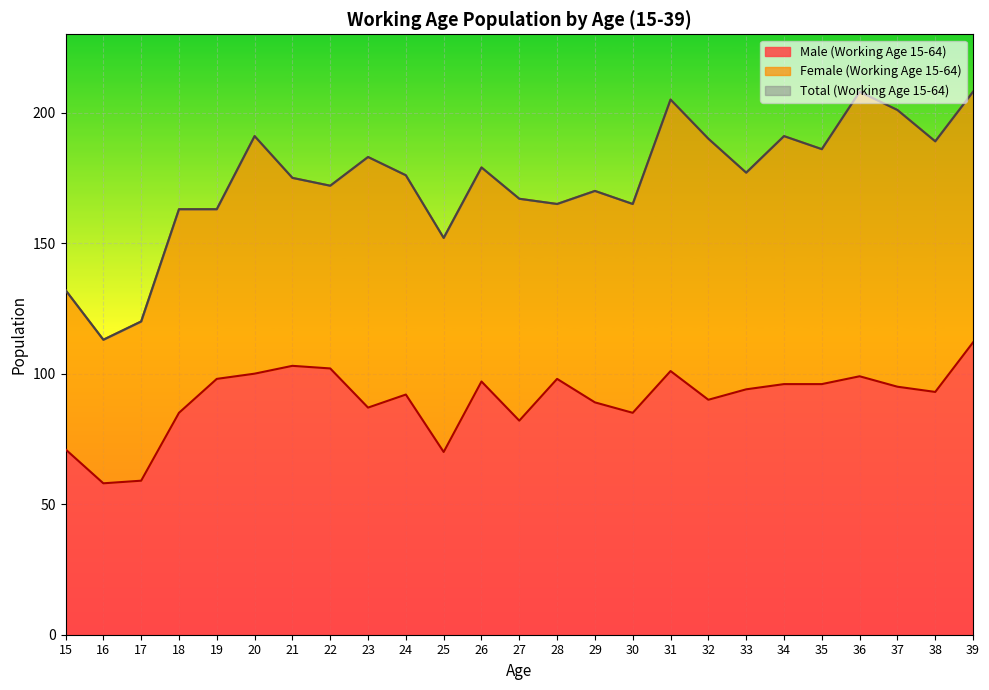

True or false: Male (Working Age 15-64) and Total (Working Age 15-64) cross at least once.

False